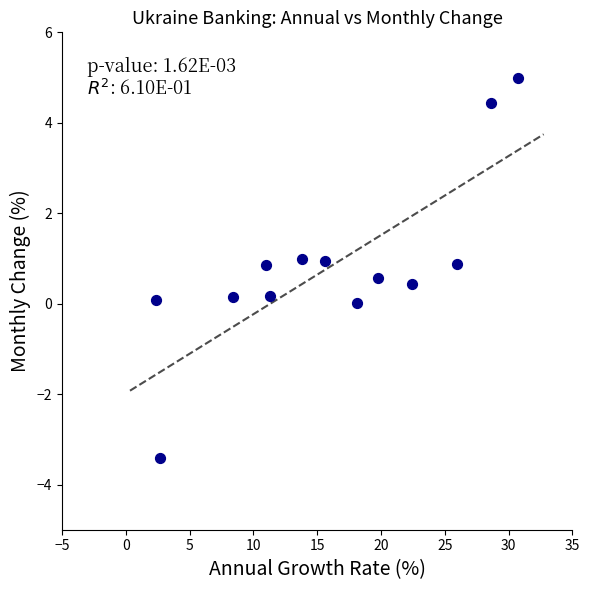

What is the range of X values (max minus min)?

28.4